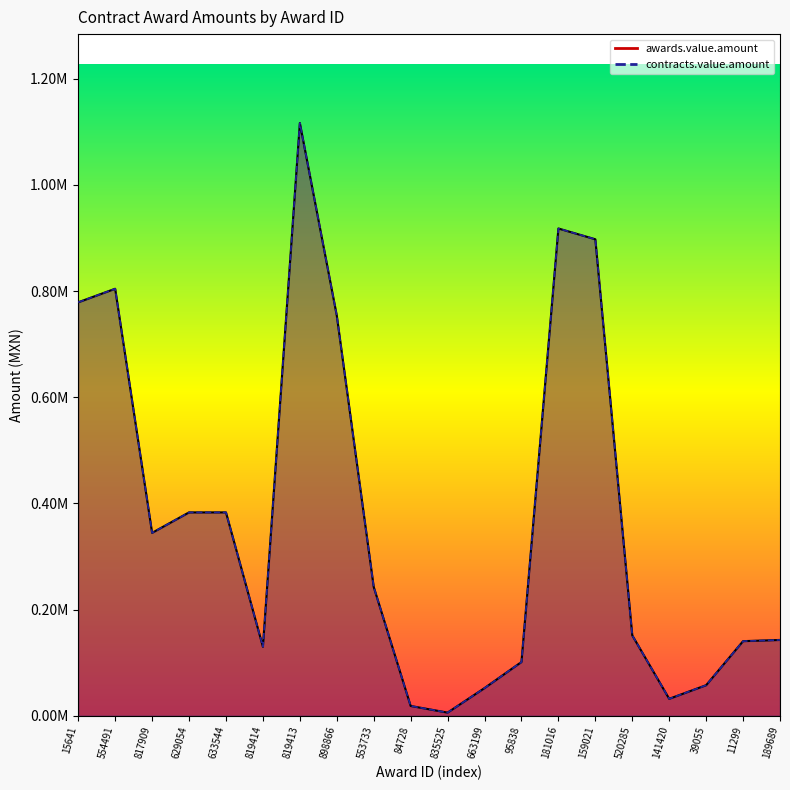

How many categories are shown in the chart?

20